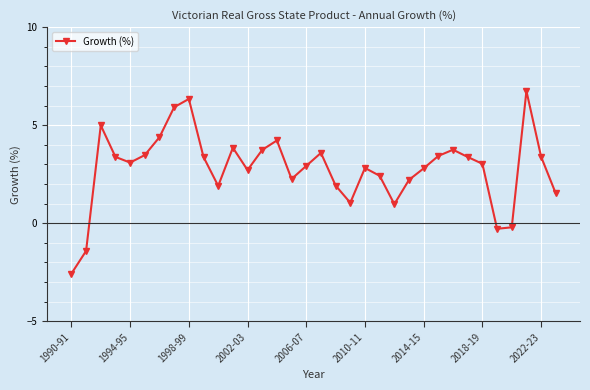

How many data points does each series have?

34